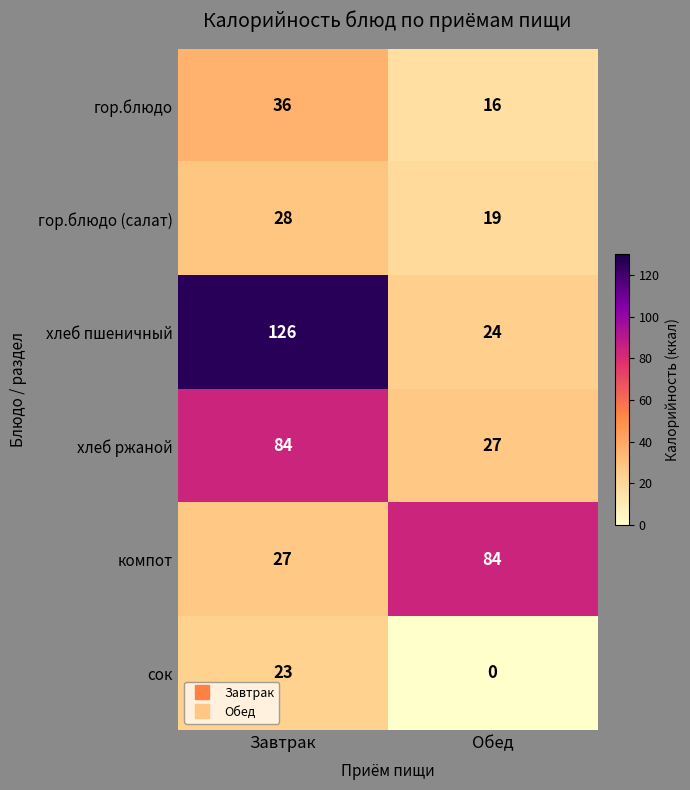

Count the number of data series in this chart.

6